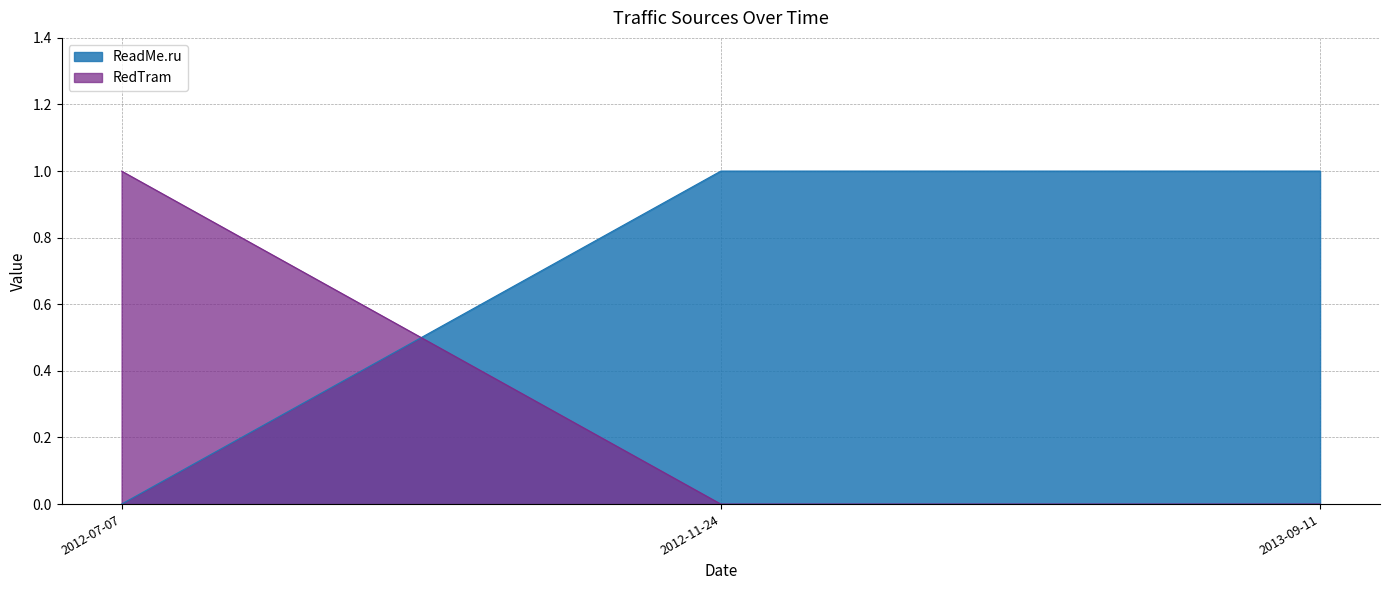

Reading left to right, transcribe all the data shown in this chart.

ReadMe.ru: 0	1	1
RedTram: 1	0	0